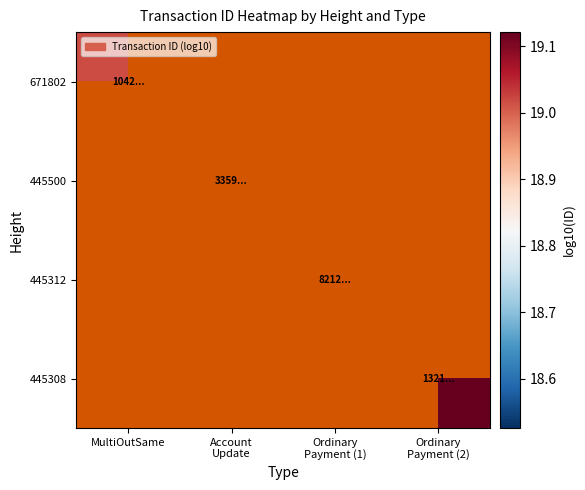

Is the value of 445500 at MultiOutSame greater than the value of 445308 at Ordinary Payment (1)?

No